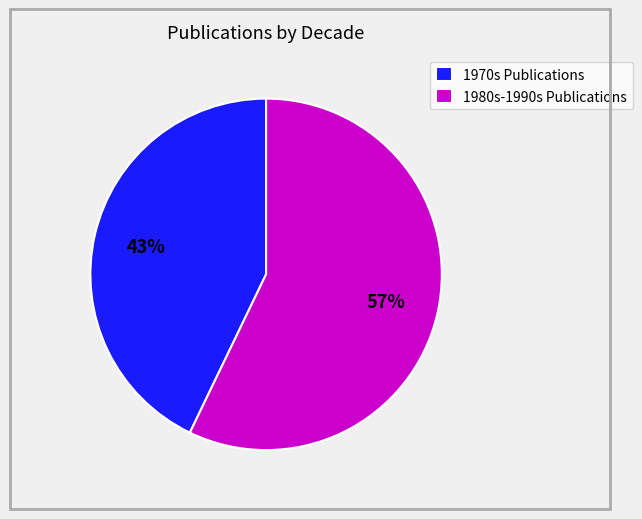

Do 1970s Publications and 1980s-1990s Publications together represent more than half of the pie?

Yes